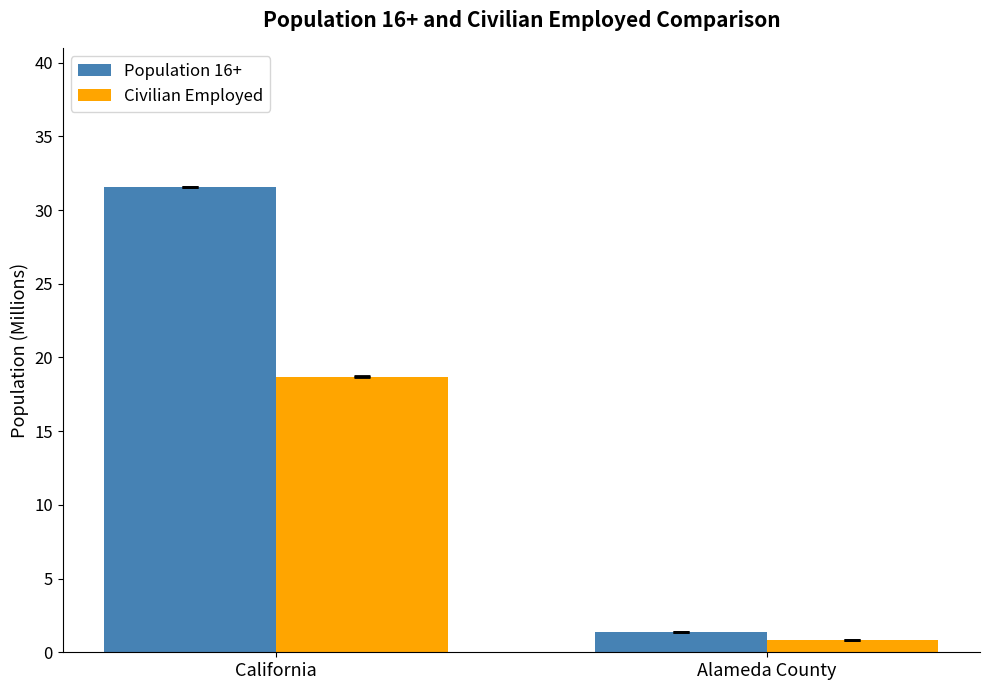

Reading left to right, extract all data points from this chart.

Population 16+: 31.5	1.4
Civilian Employed: 18.7	0.9